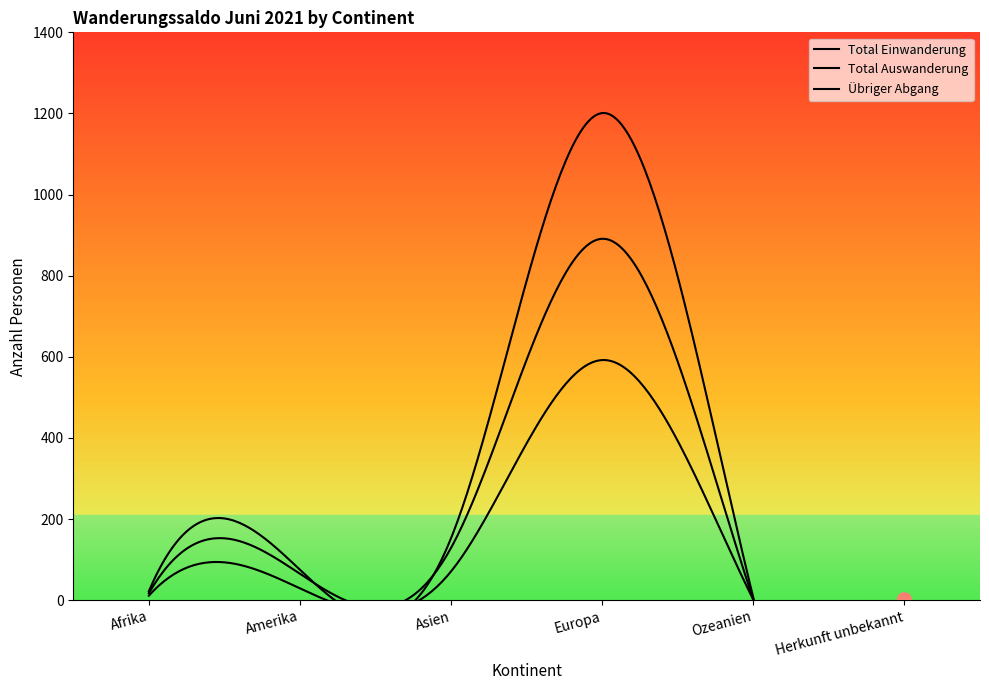

What is the total value across all series at Herkunft unbekannt?

3